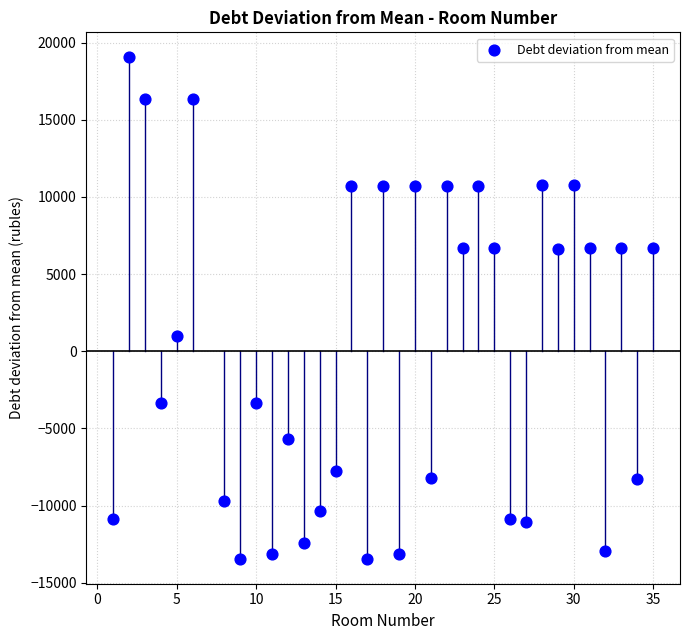

What is the range of Y values (max minus min)?

32484.6